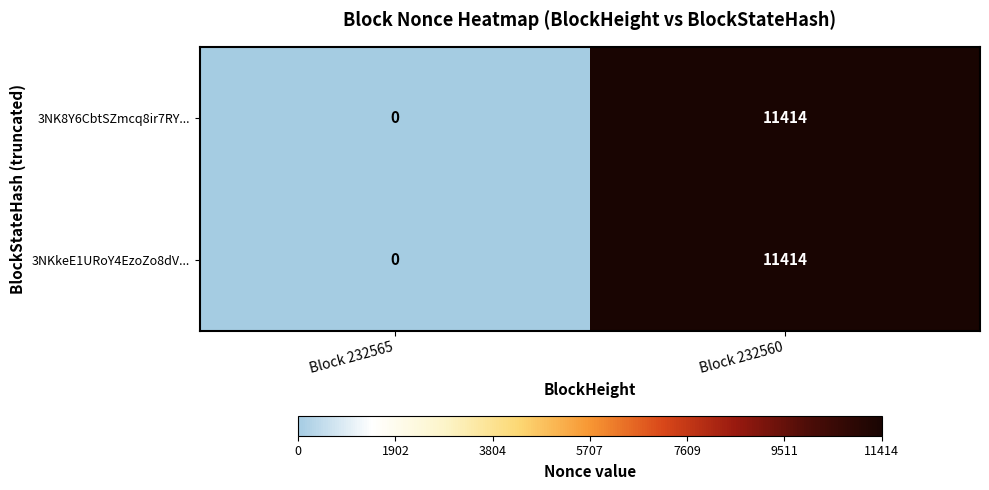

At which category is the sum across all series the highest?

Block 232560